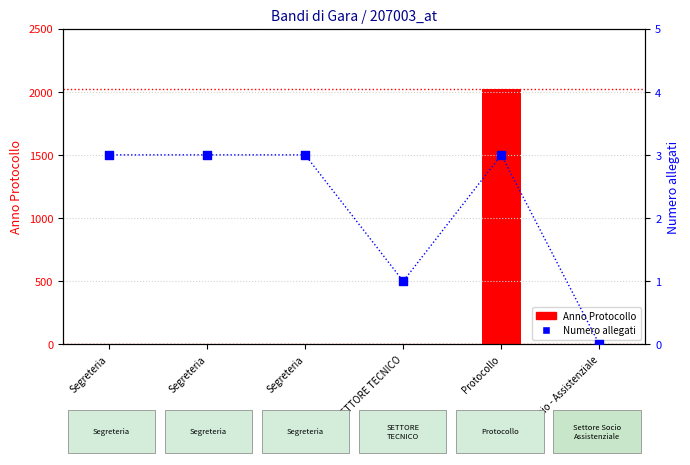

At which category is the sum across all series the highest?

Protocollo